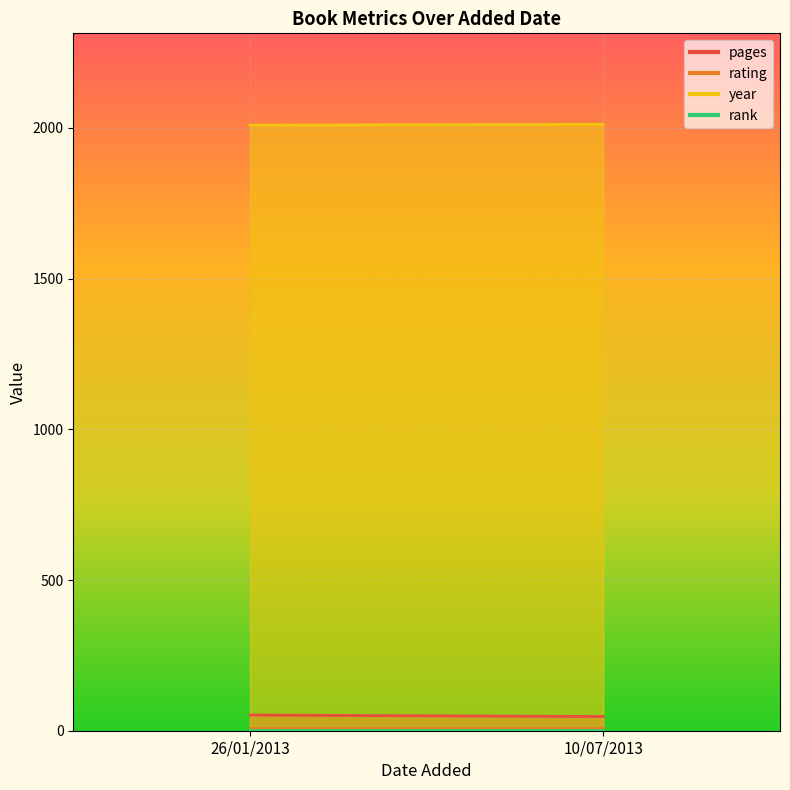

Is the value of rank at 26/01/2013 greater than the value of year at 26/01/2013?

No